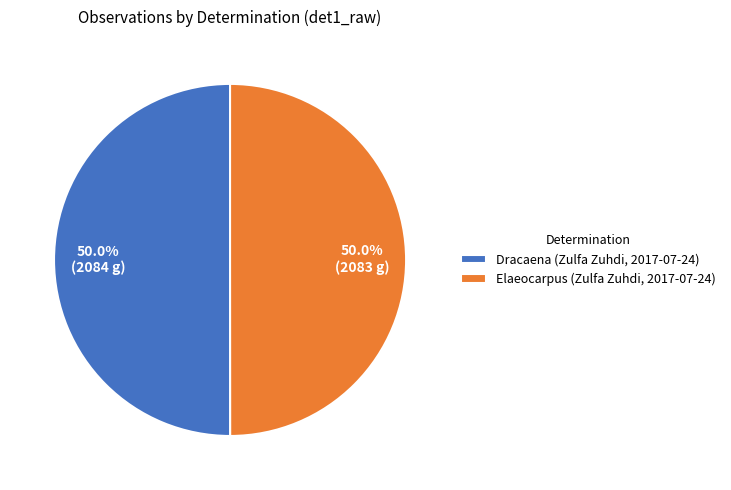

What percentage is the Elaeocarpus (Zulfa Zuhdi, 2017-07-24) slice, to the nearest percent?

50%